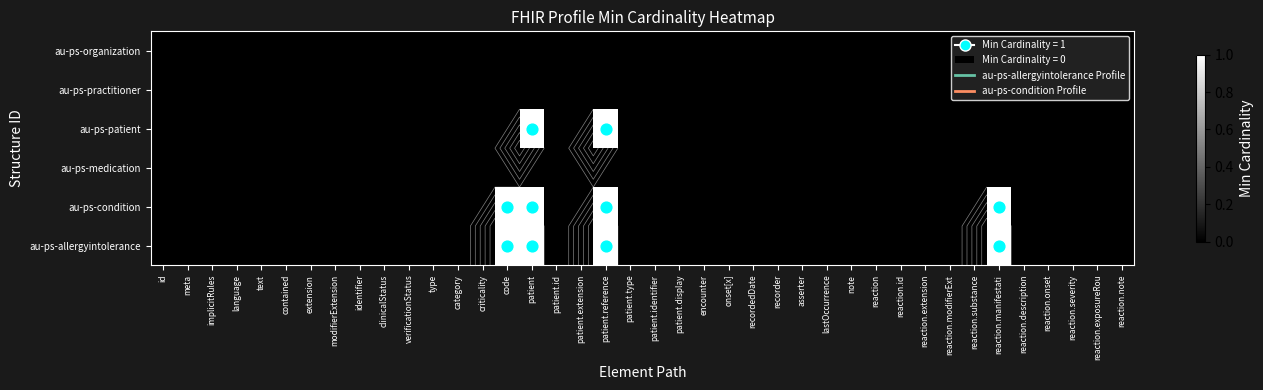

Count the au-ps-allergyintolerance values in the range 0 to 1.

40